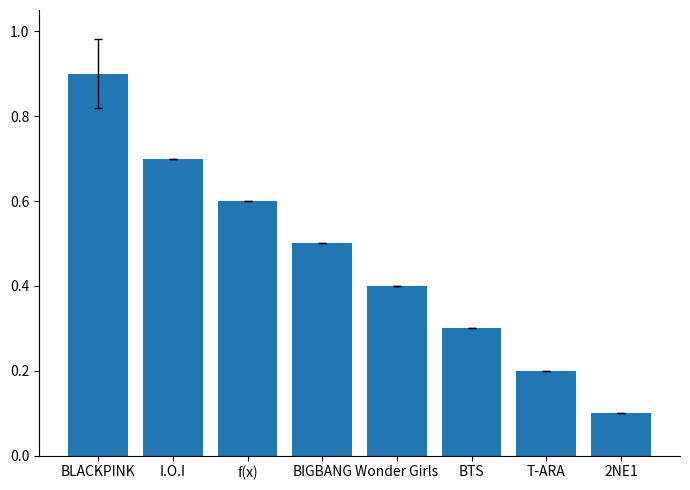

What is the value of the 7th bar from the left?

0.2